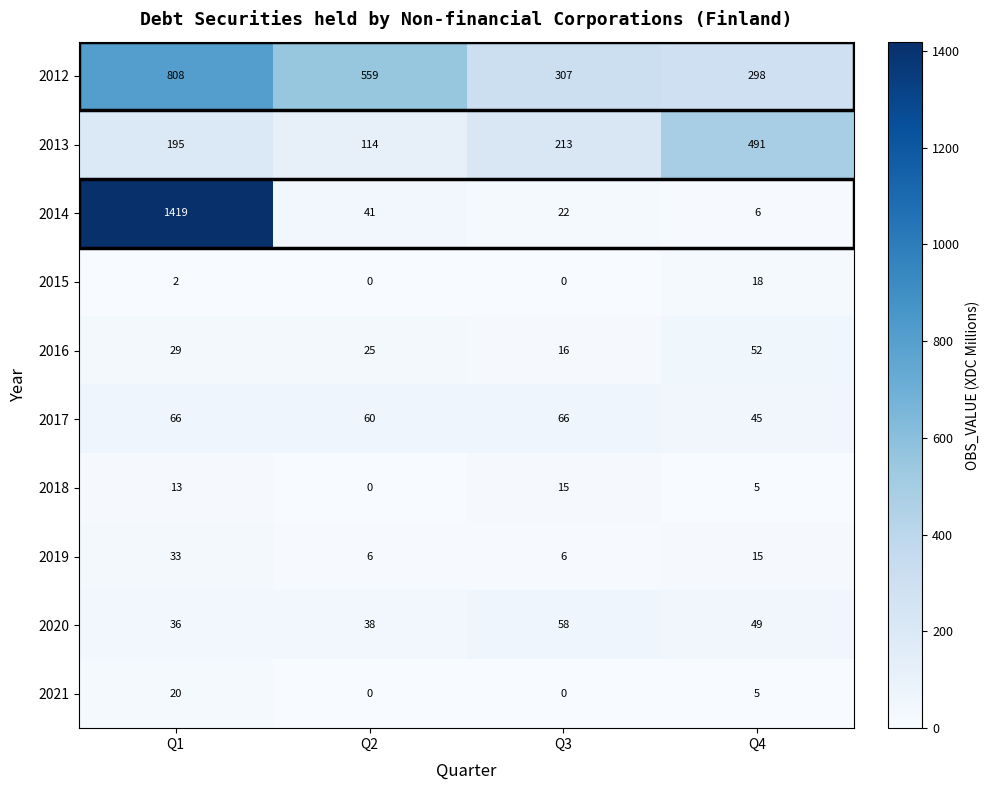

The value of 2016 at Q2 is 16. True or false?

False